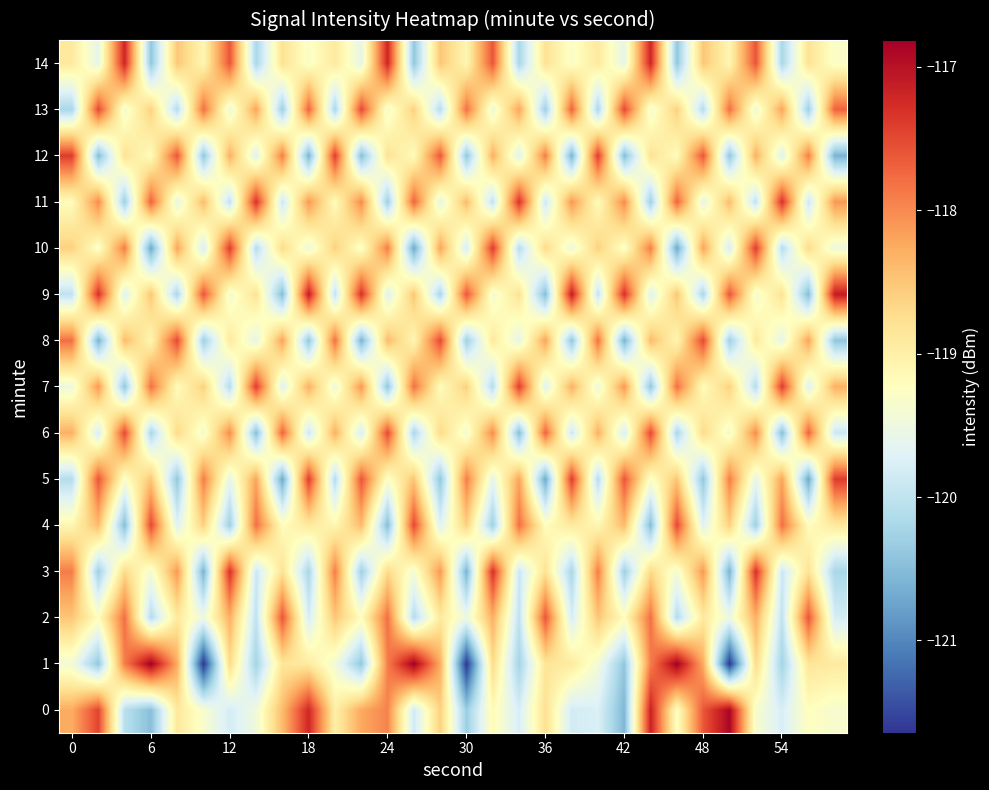

List the series in order of their peak value, lowest first.

2, 4, 6, 8, 13, 5, 7, 10, 12, 3, 11, 14, 9, 0, 1